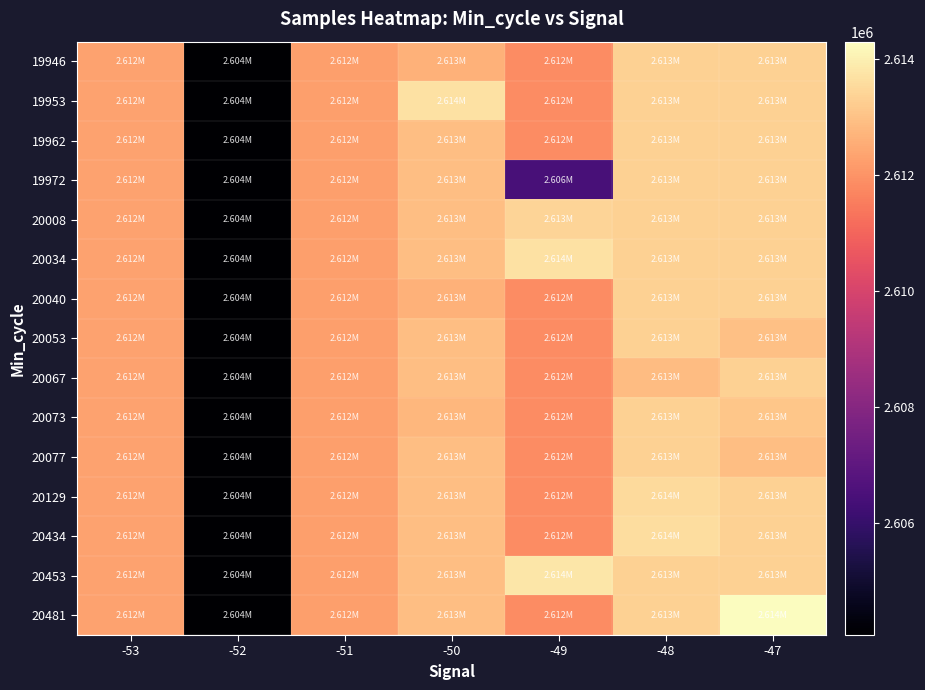

Rank the series at -48 from highest to lowest value.

20434, 20129, 19946, 19953, 19962, 19972, 20008, 20034, 20040, 20053, 20073, 20077, 20453, 20481, 20067